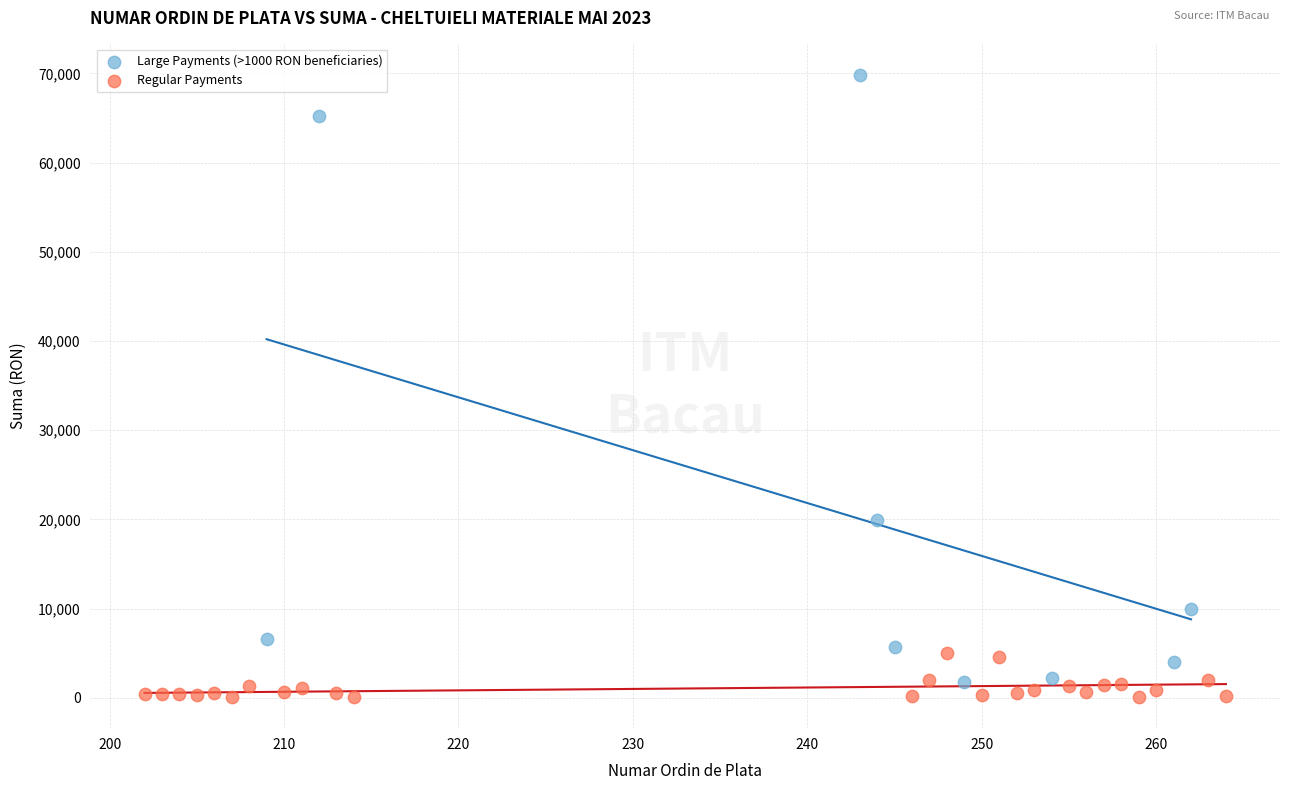

What are all the series names shown in the legend?

Large Payments (>1000 RON beneficiaries), Regular Payments